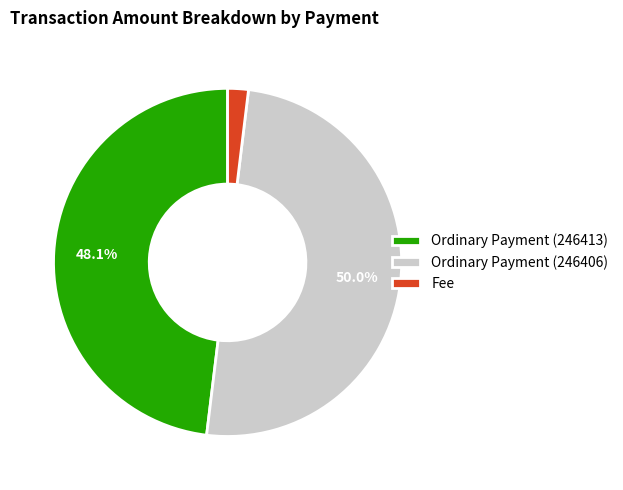

How many slices are in this pie chart?

3